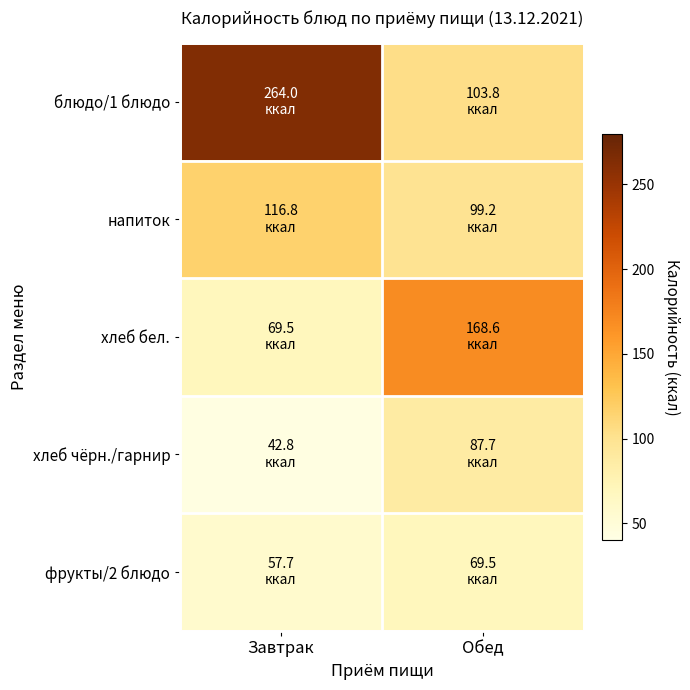

Between Завтрак and Обед, which is larger?

Завтрак